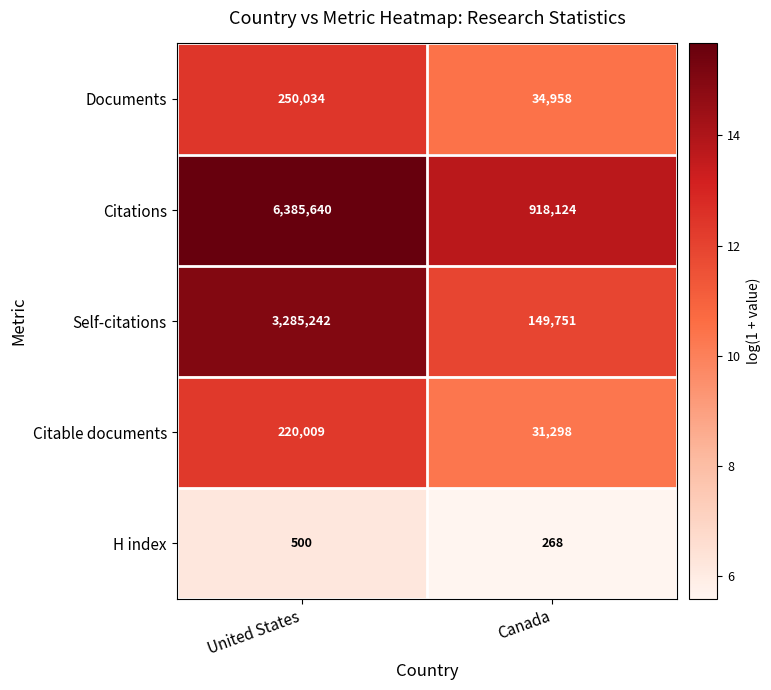

Reading left to right, extract all data points from this chart.

Documents: United States=250034	Canada=34958
Citations: United States=6385640	Canada=918124
Self-citations: United States=3285242	Canada=149751
Citable documents: United States=220009	Canada=31298
H index: United States=500	Canada=268